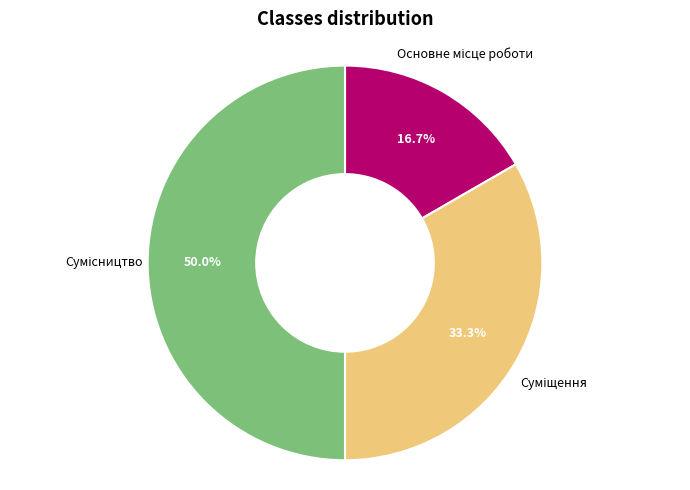

Approximately how many times larger is the value at Суміщення compared to Сумісництво?

0.7